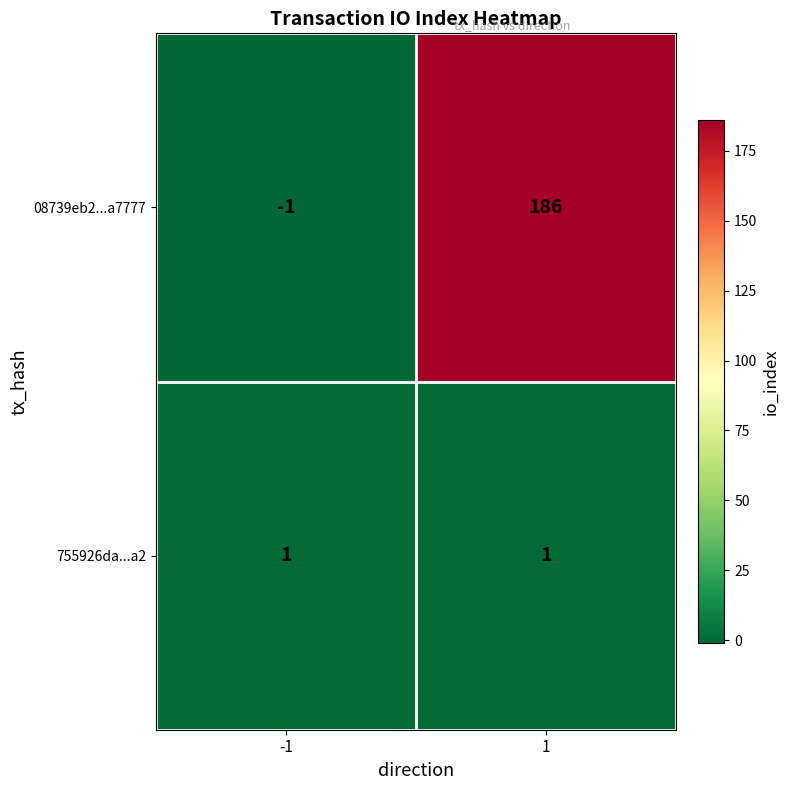

The value of 755926da...a2 at 1 is 2. True or false?

False